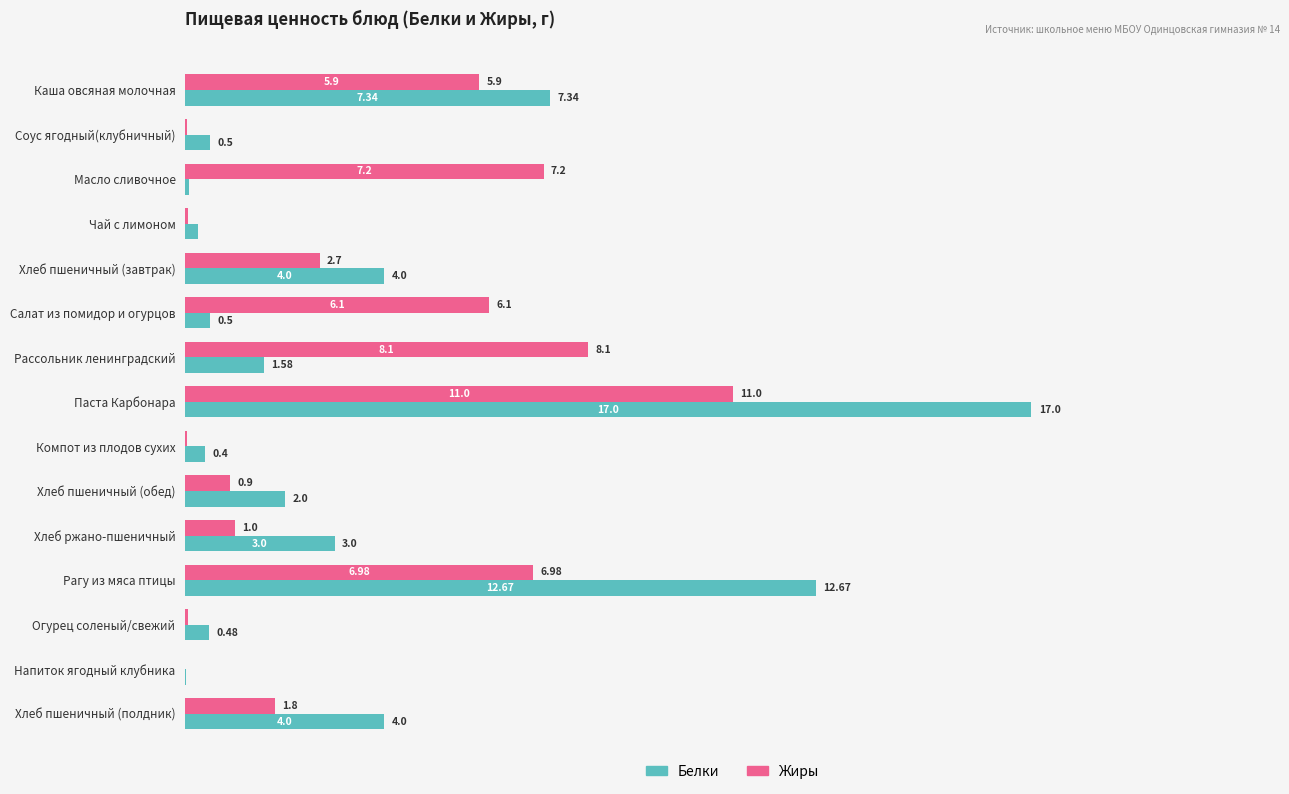

At which label is Белки closest to 8?

Каша овсяная молочная